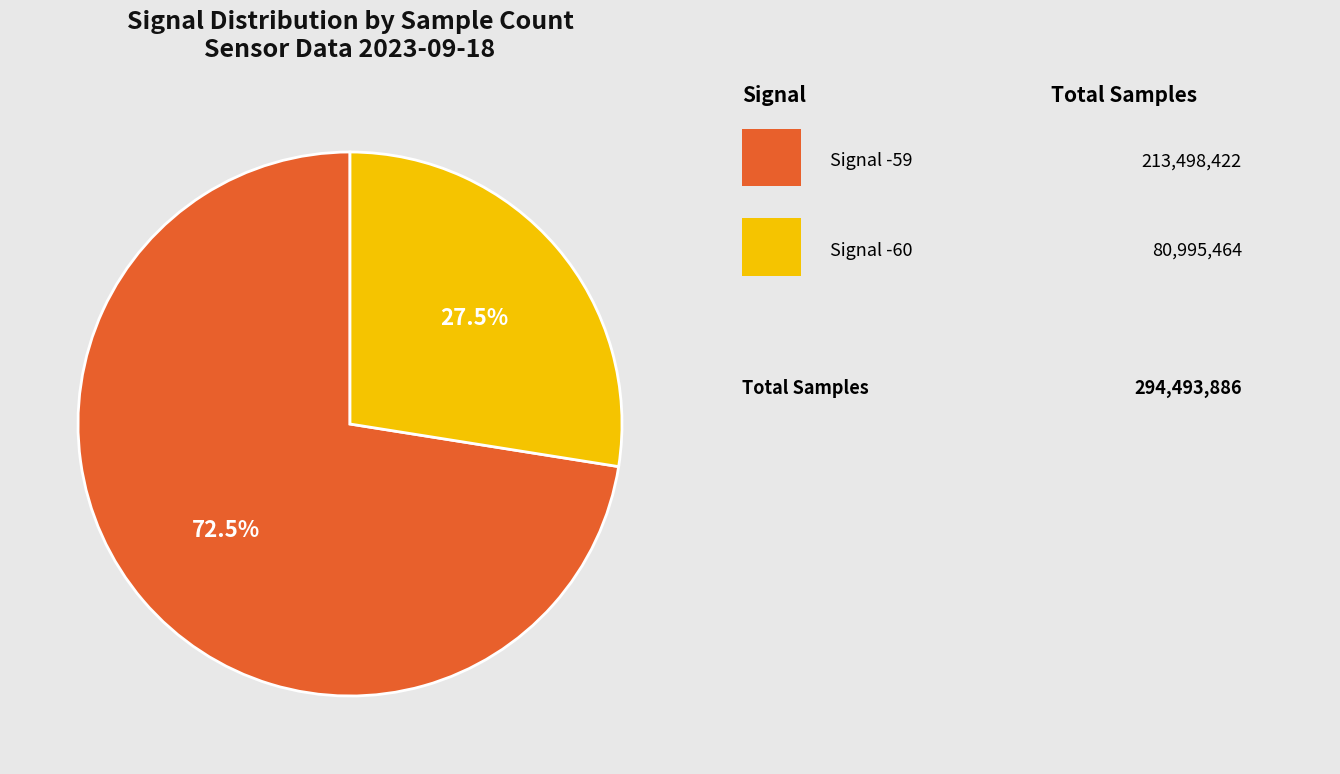

Is there any slice that represents more than half of the pie?

Yes